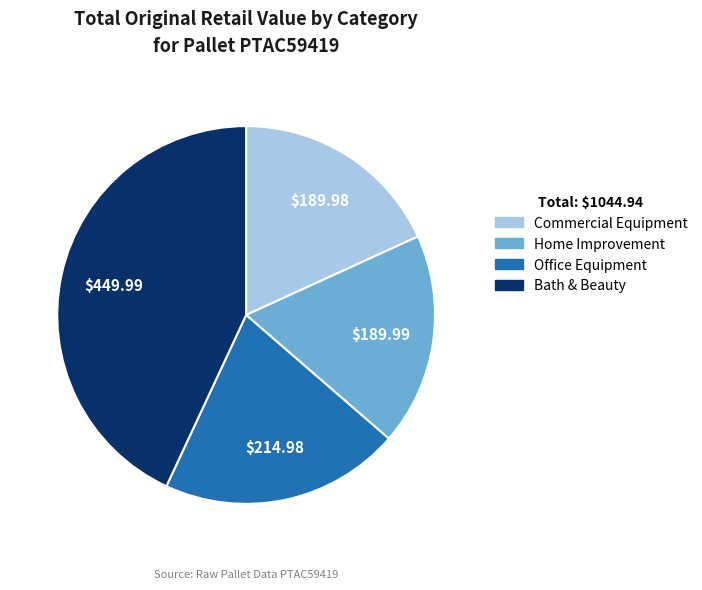

What is the largest slice in the pie chart?

Bath & Beauty